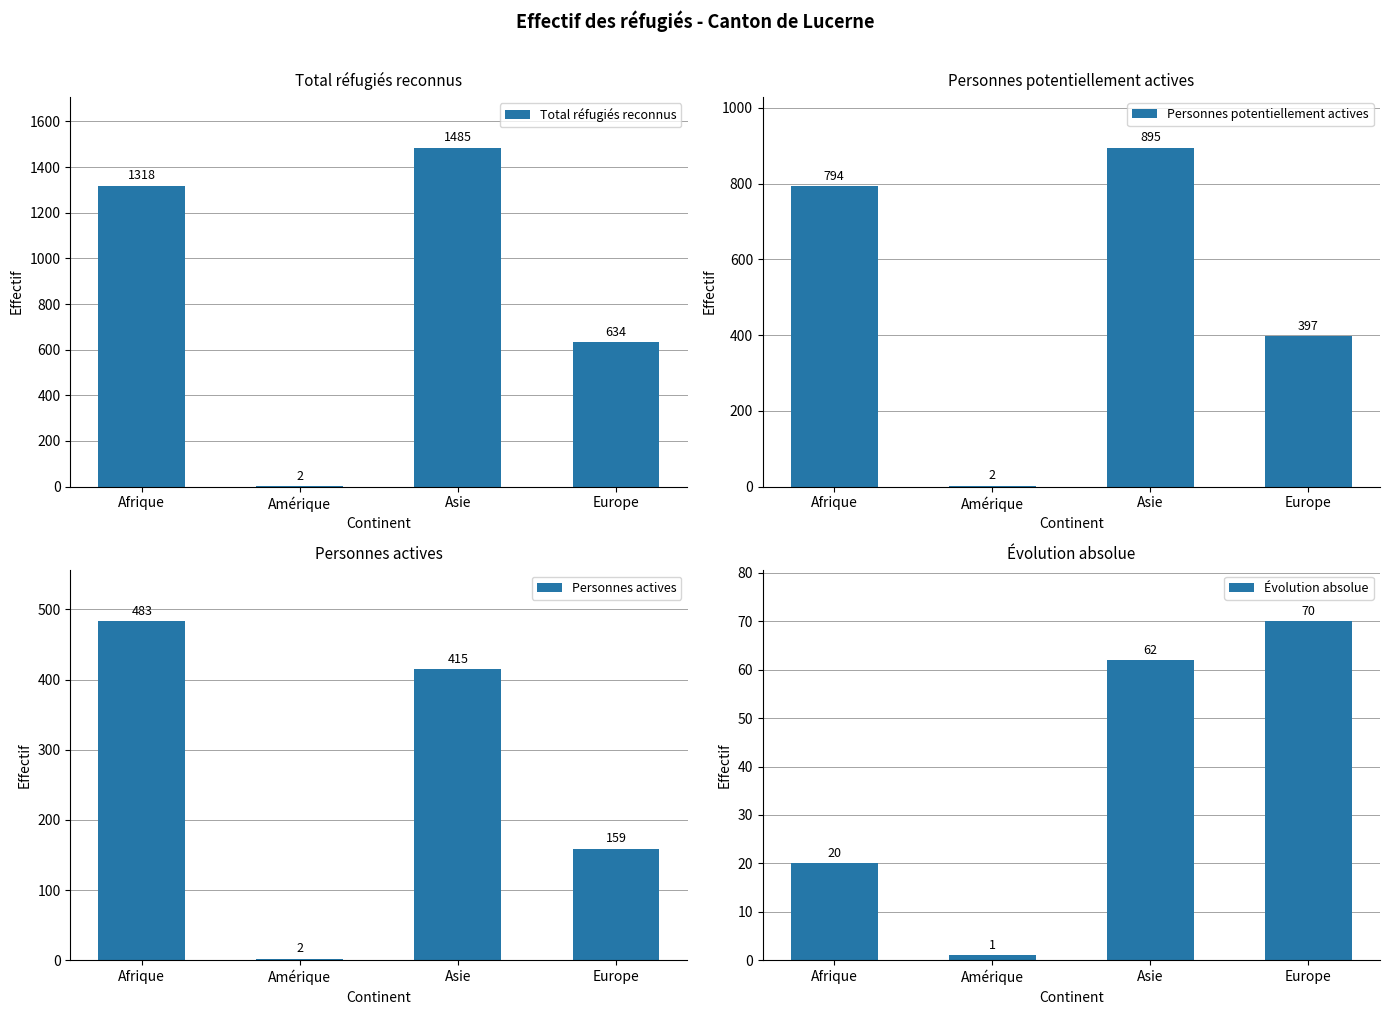

How many bars are there in total?

16